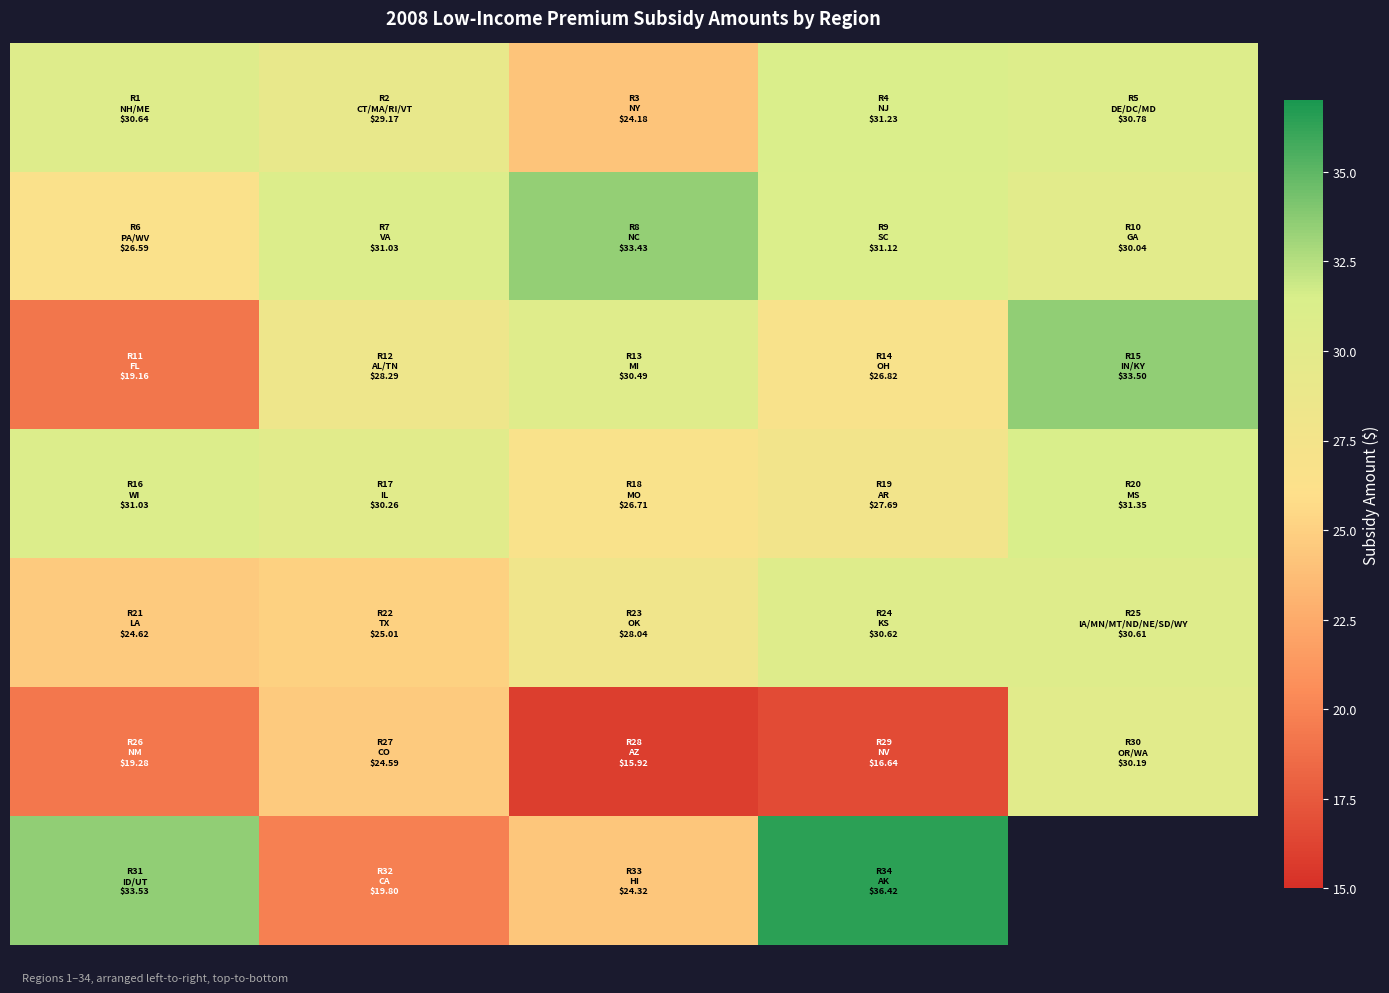

Between 1 and 4, which is larger?

4